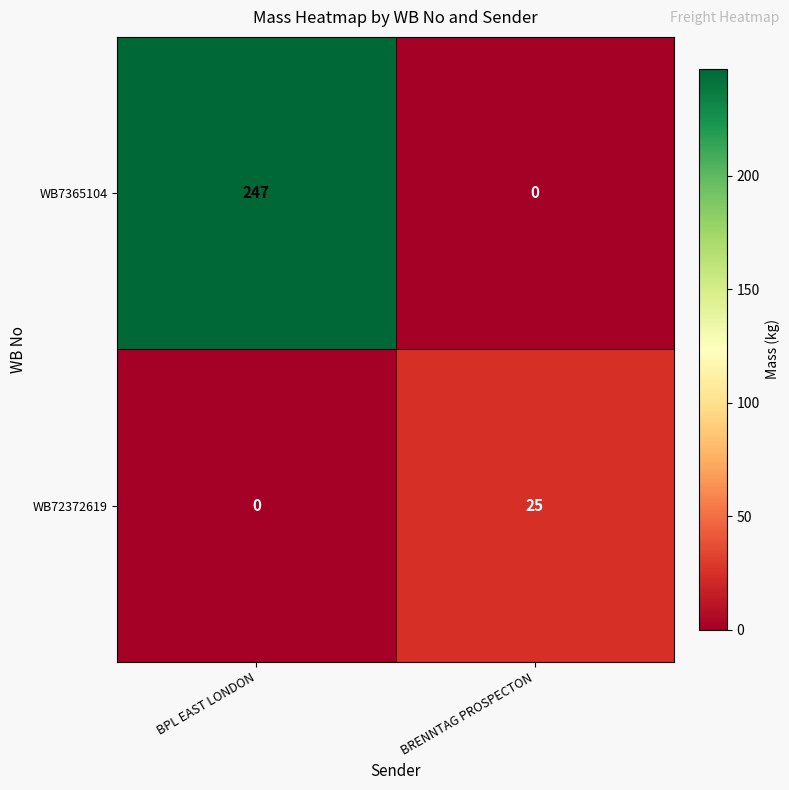

What is the difference between the WB7365104 values at BPL EAST LONDON and BRENNTAG PROSPECTON?

247